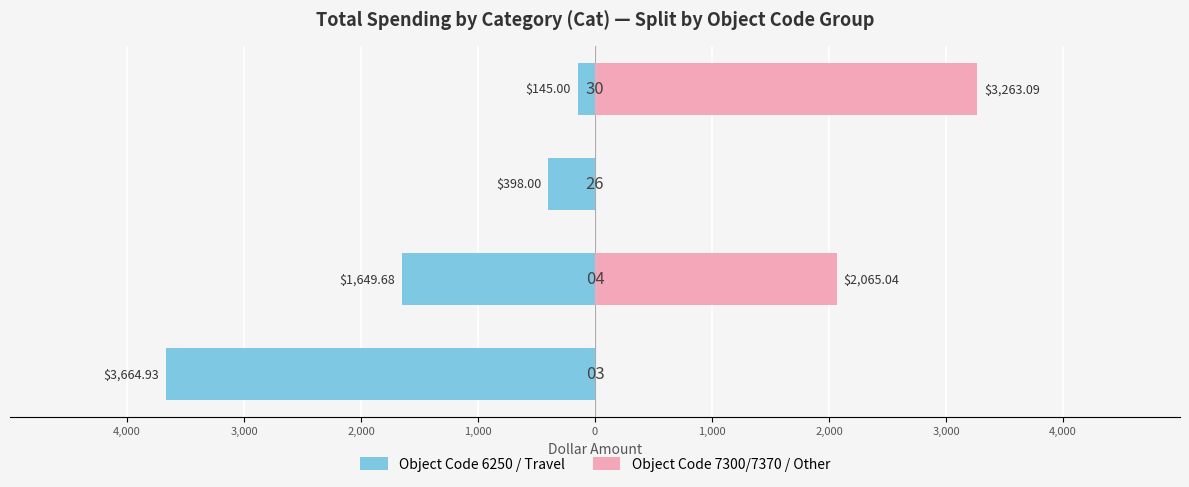

At 4,000, list the series in order from largest to smallest.

Object Code 7300/7370 / Other, Object Code 6250 / Travel